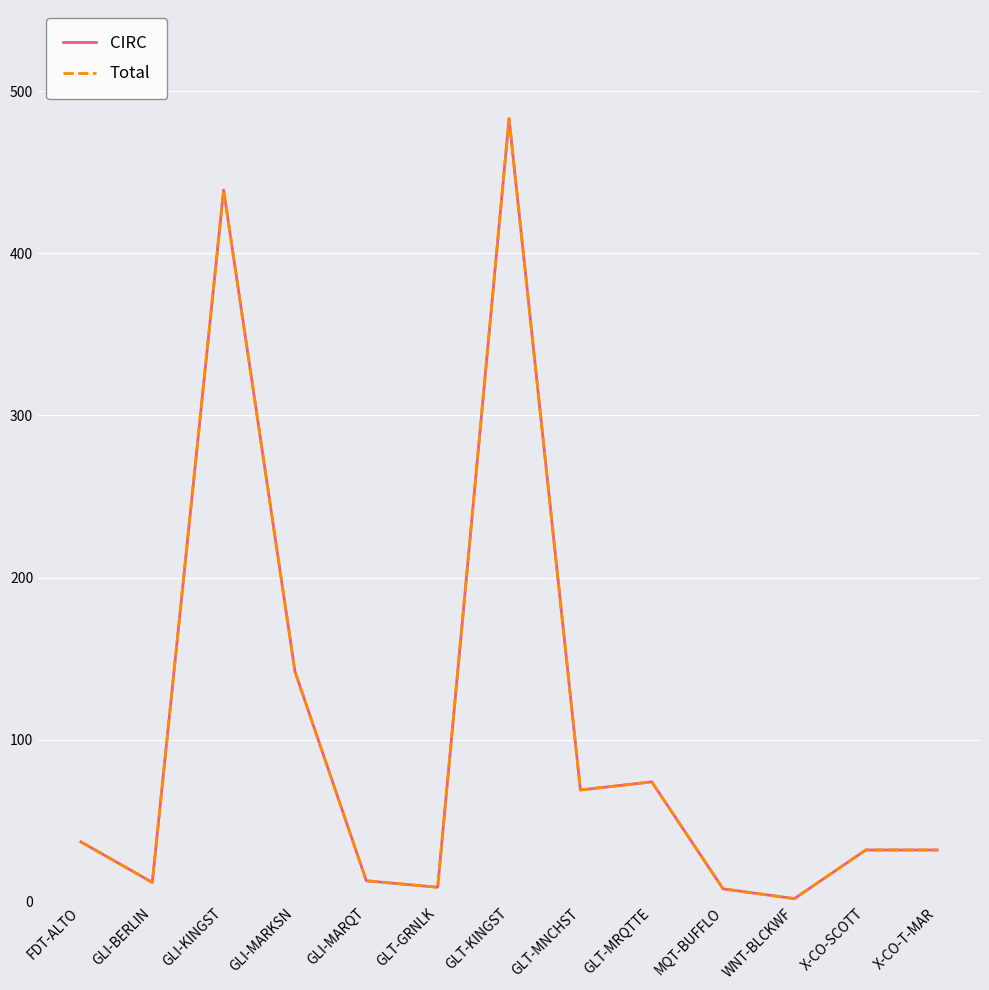

Does the chart have visible grid lines?

Yes